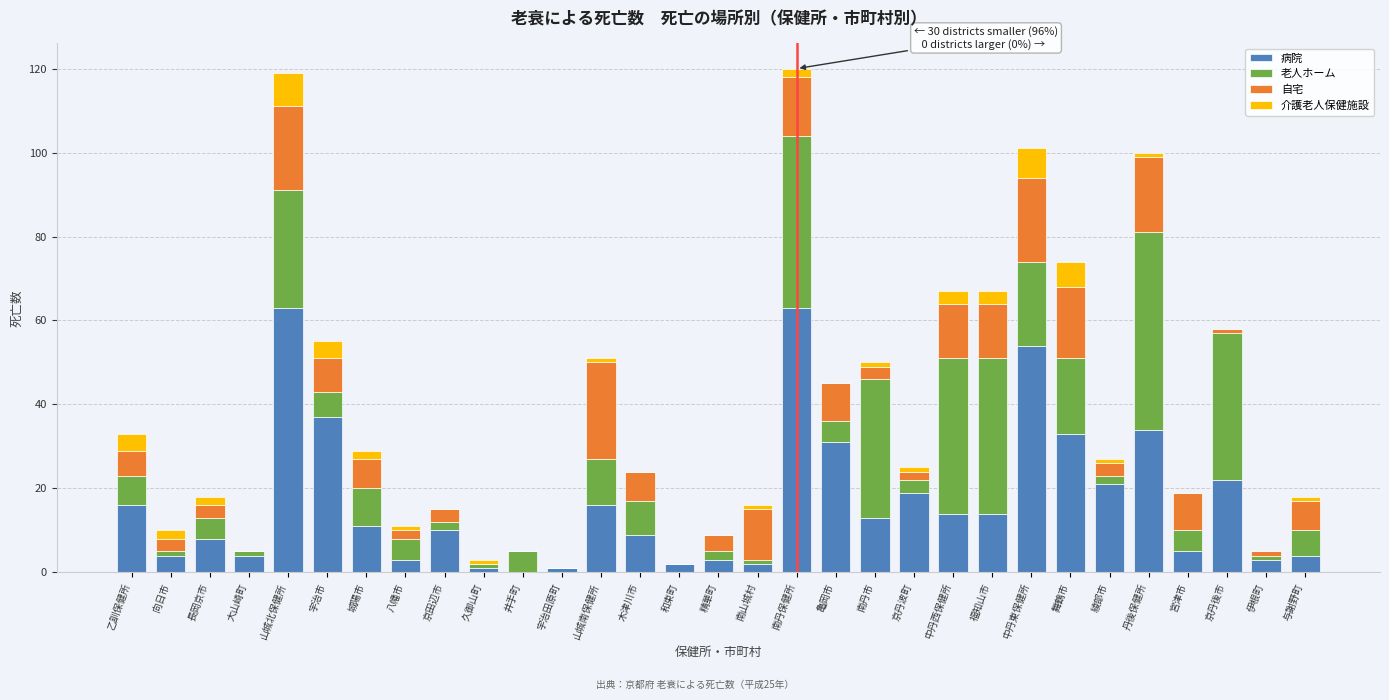

What is the maximum value for 病院?

63